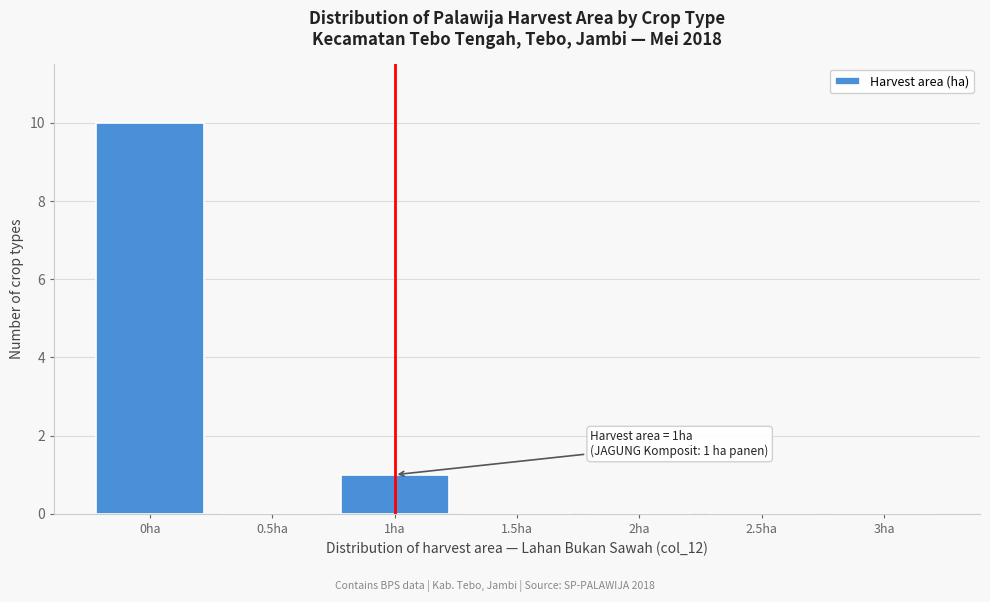

Which range on the x-axis has the tallest bar?

-0.25 to 0.25